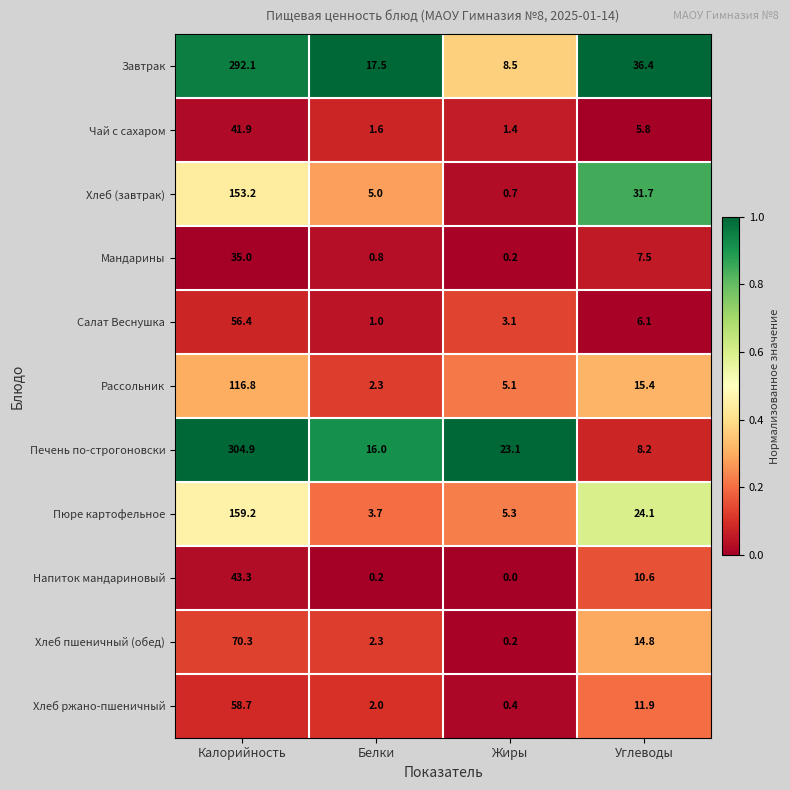

True or false: Хлеб ржано-пшеничный has a value of 3.2 at Белки.

False